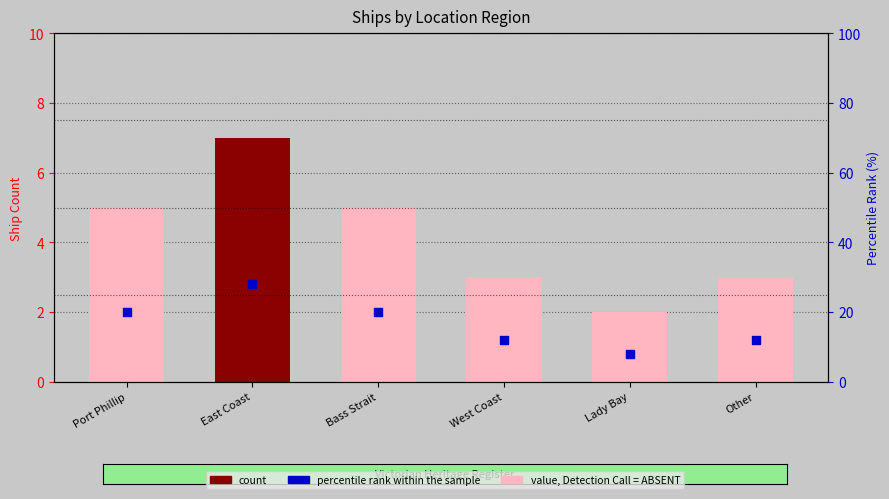

Which series contains the highest Y value?

percentile rank within the sample